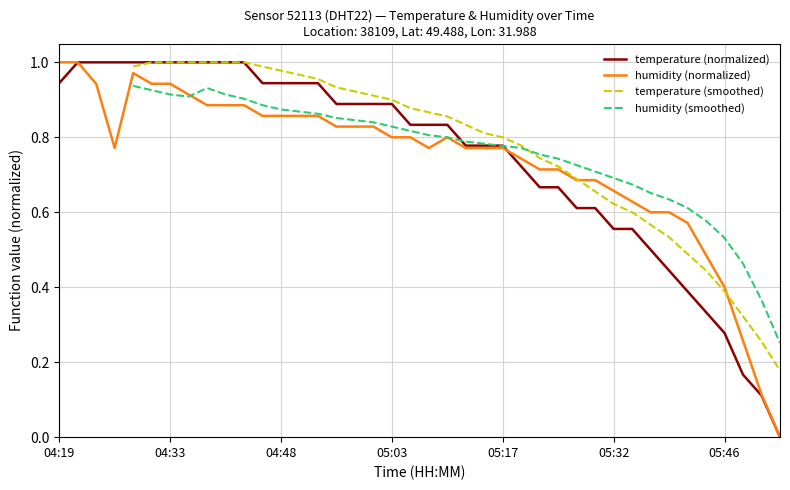

Is it true that temperature equals 1.5 at 05:05?

False